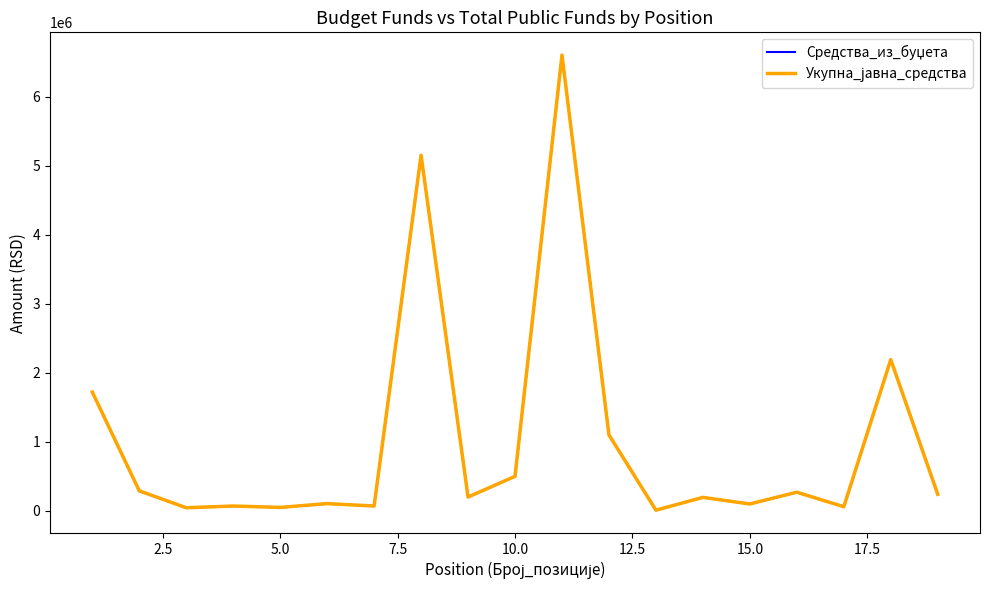

True or false: Средства_из_буџета and Укупна_јавна_средства cross at least once.

False